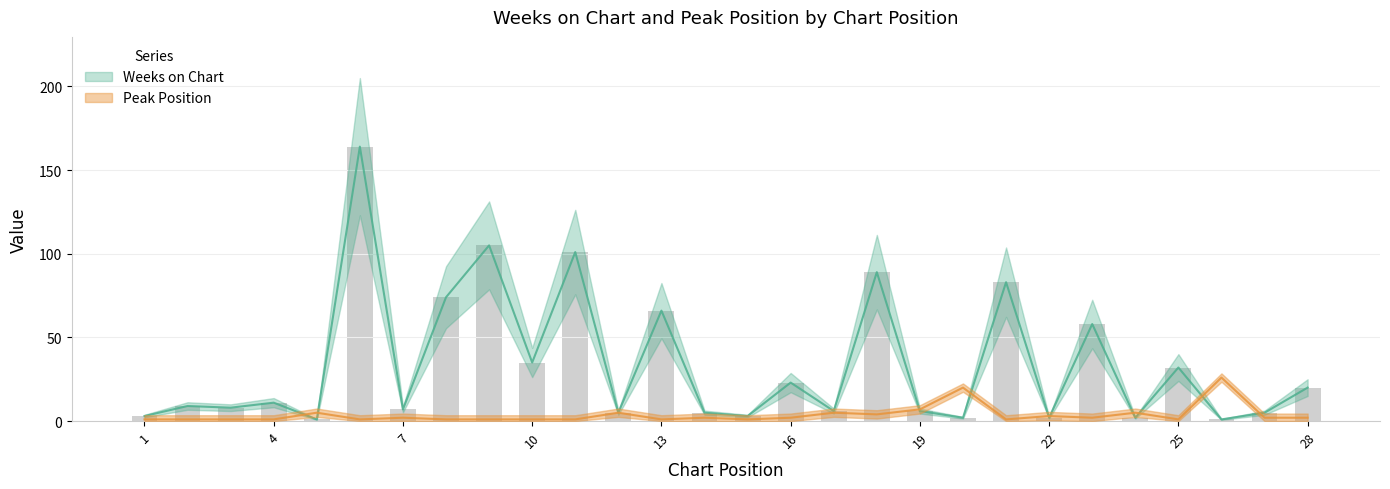

What is the total value across all series at 13?

67